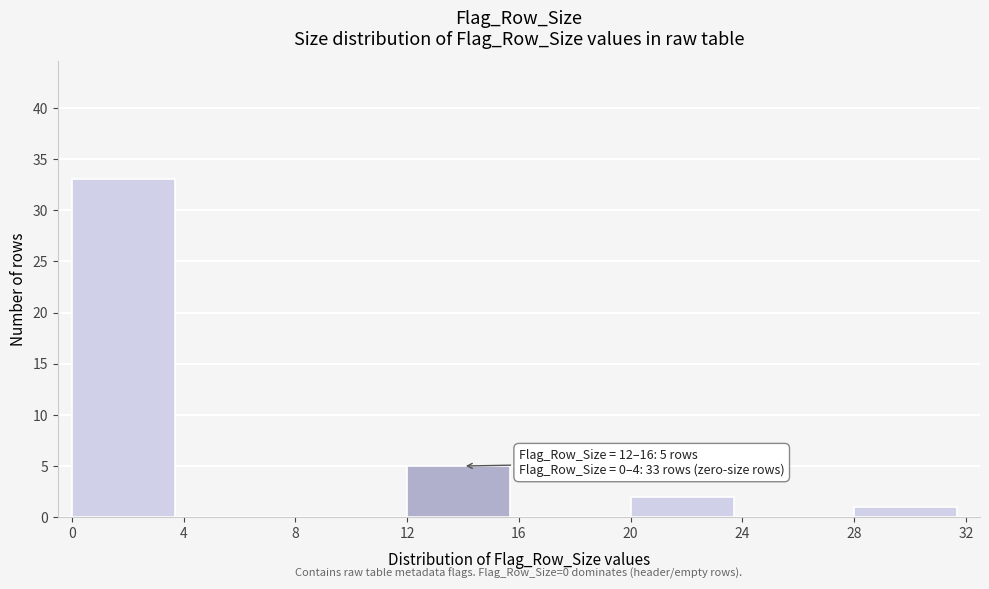

Over which range of the x-axis is the bar tallest?

0 to 4